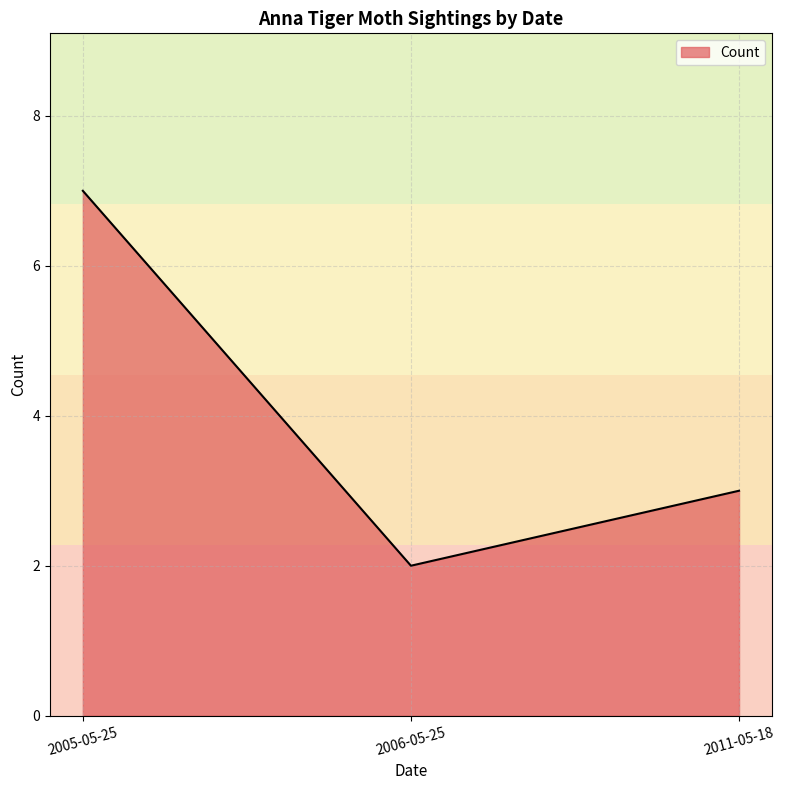

What is the greatest value displayed?

7